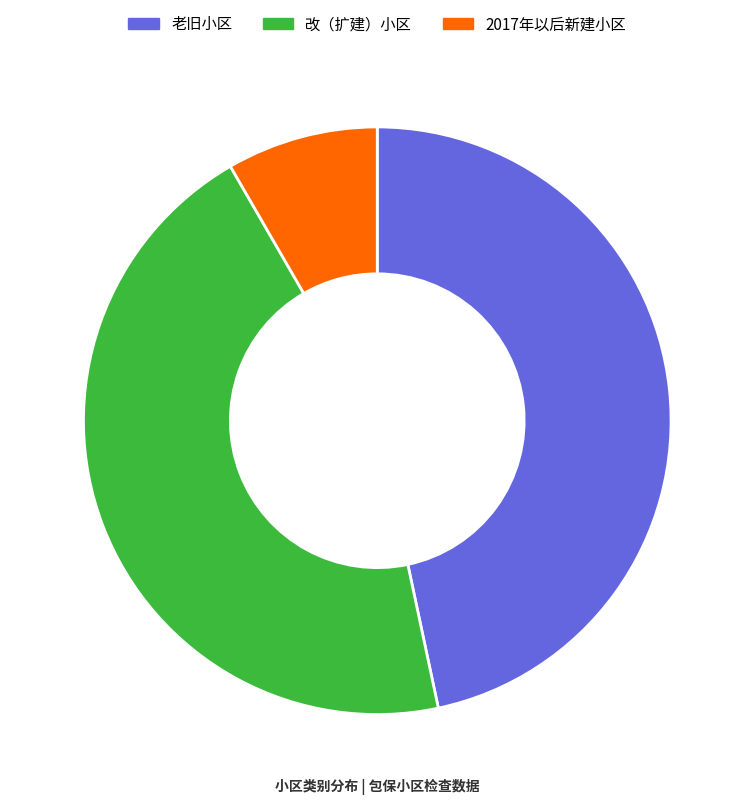

Rank the categories by value from lowest to highest.

2017年以后新建小区, 改（扩建）小区, 老旧小区